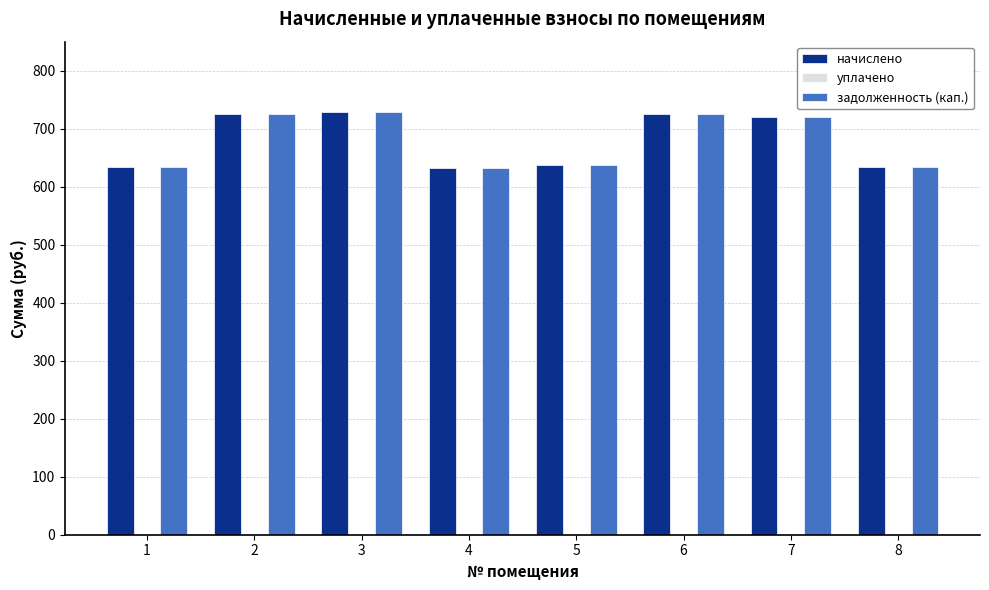

What is the value of the задолженность (кап.) bar at the 4th from the left?

632.5